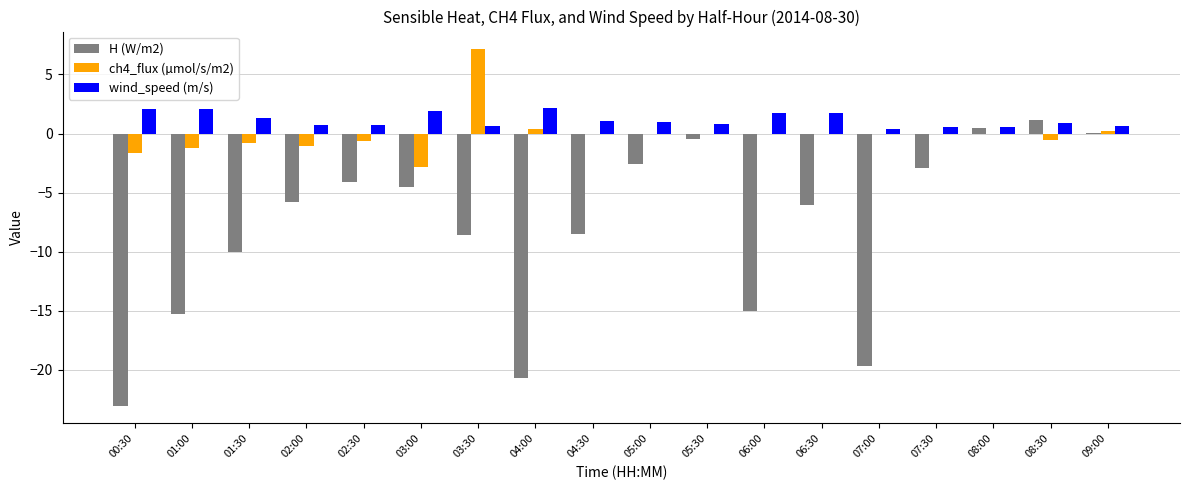

What is the total value across all series at 00:30?

-22.6